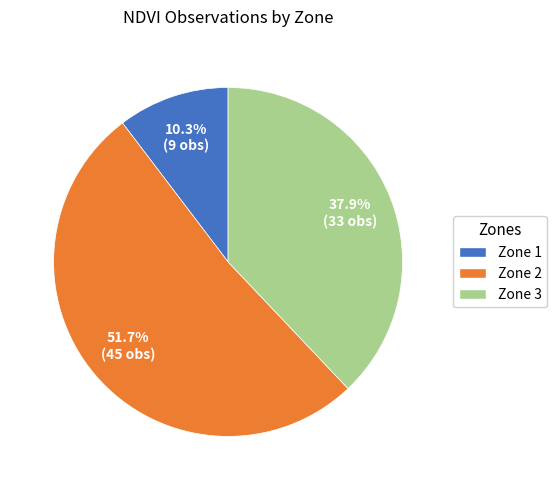

Does any single category account for the majority?

Yes